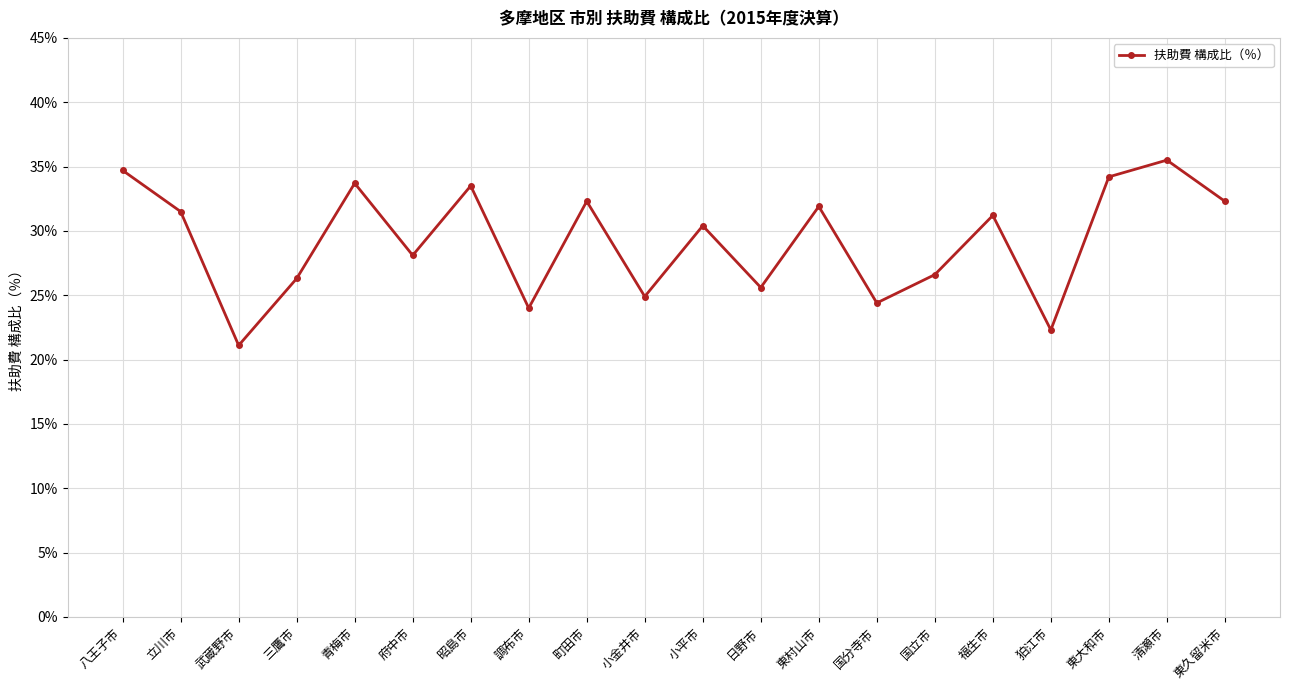

Reading left to right, extract all data points from this chart.

34.7	31.5	21.1	26.3	33.7	28.1	33.5	24.0	32.3	24.9	30.4	25.6	31.9	24.4	26.6	31.2	22.3	34.2	35.5	32.3